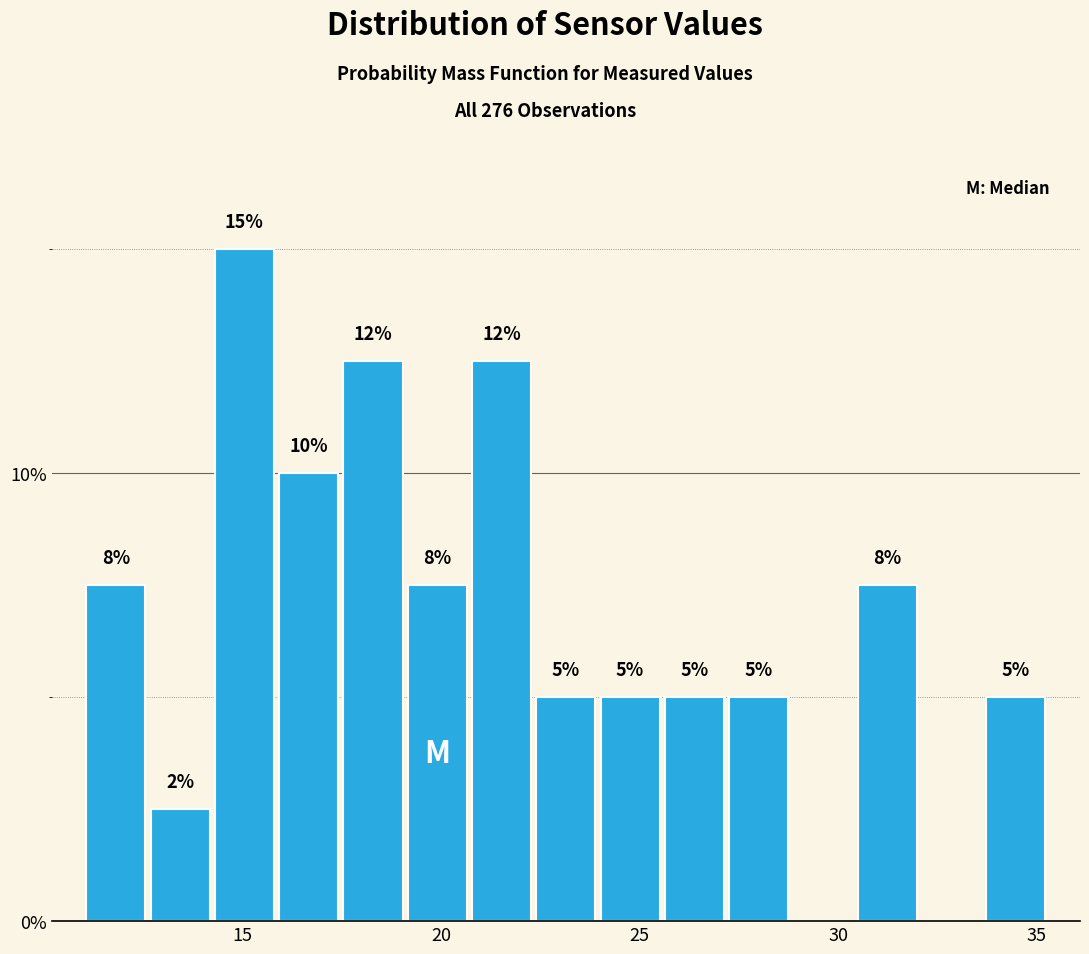

Read against the x-axis, roughly where is the centre of the tallest bar?

15.0